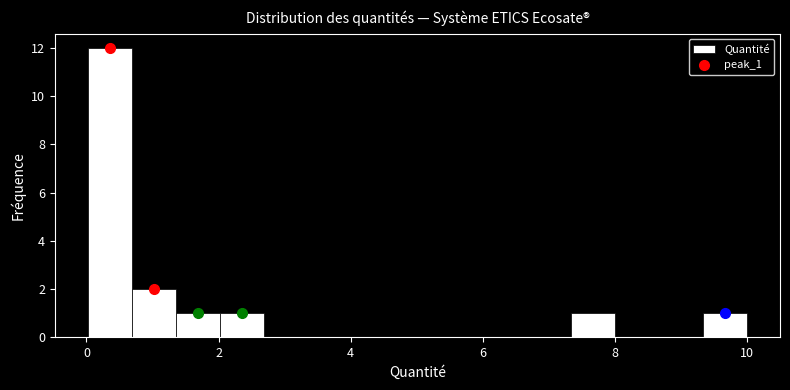

Read against the x-axis, roughly where is the centre of the tallest bar?

0.4